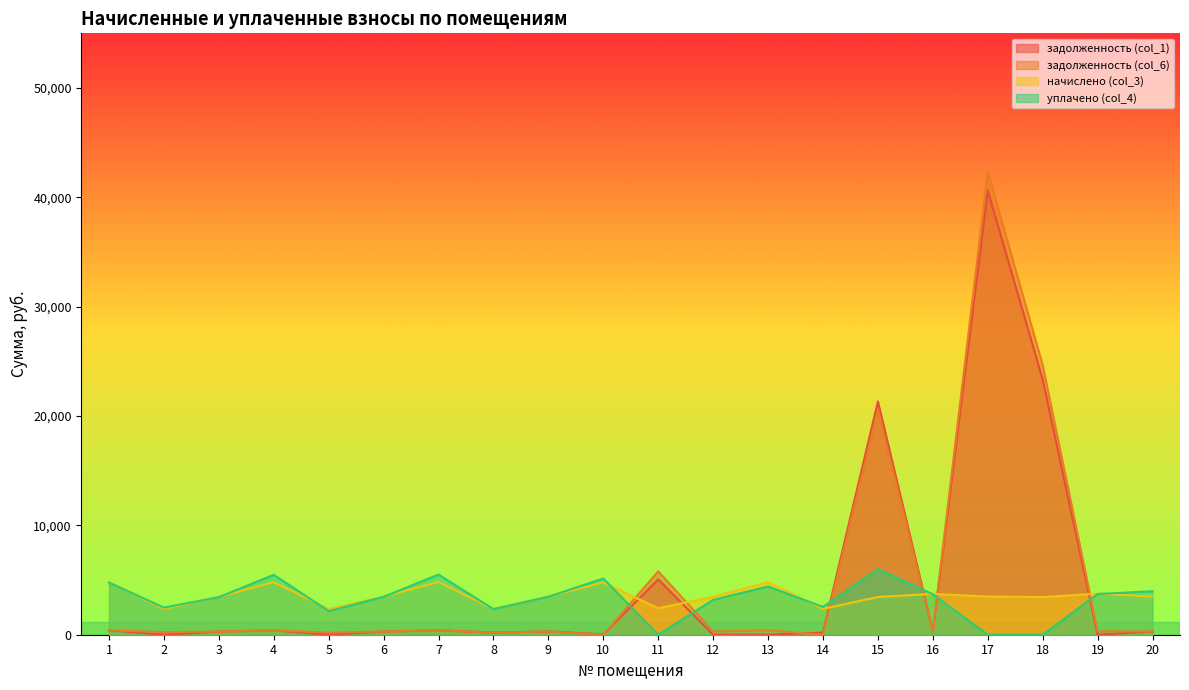

What is the sum of all задолженность (col_6) values?

97599.1